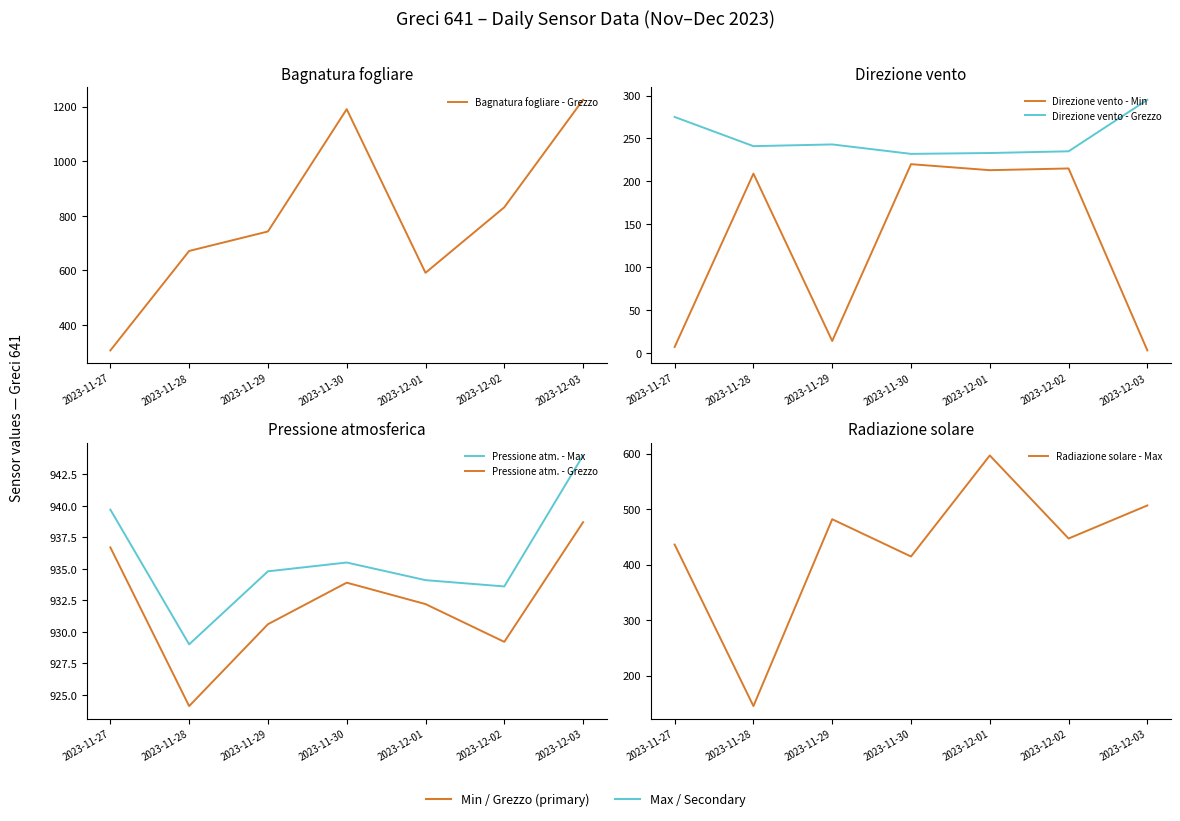

In Pressione atm. - Grezzo, how many points are higher than both neighbors (excluding endpoints)?

1